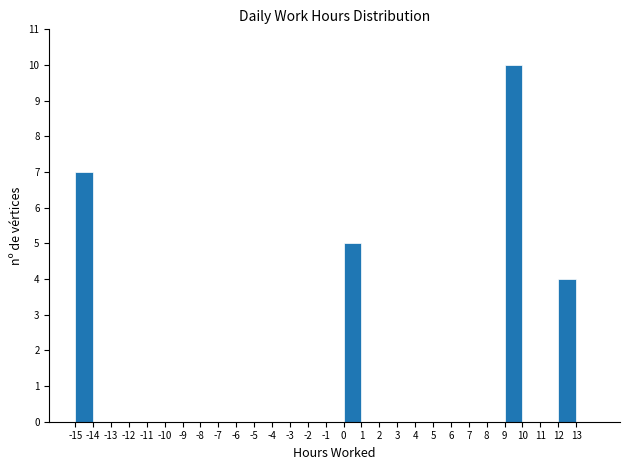

Over which range of the x-axis is the bar tallest?

9 to 10